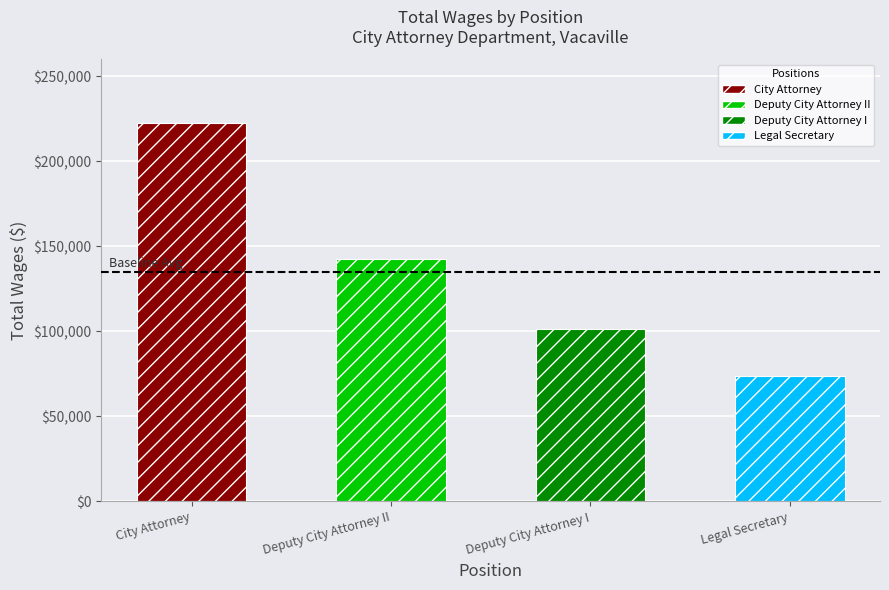

Read the value at Deputy City Attorney I, to the nearest 50.

101500